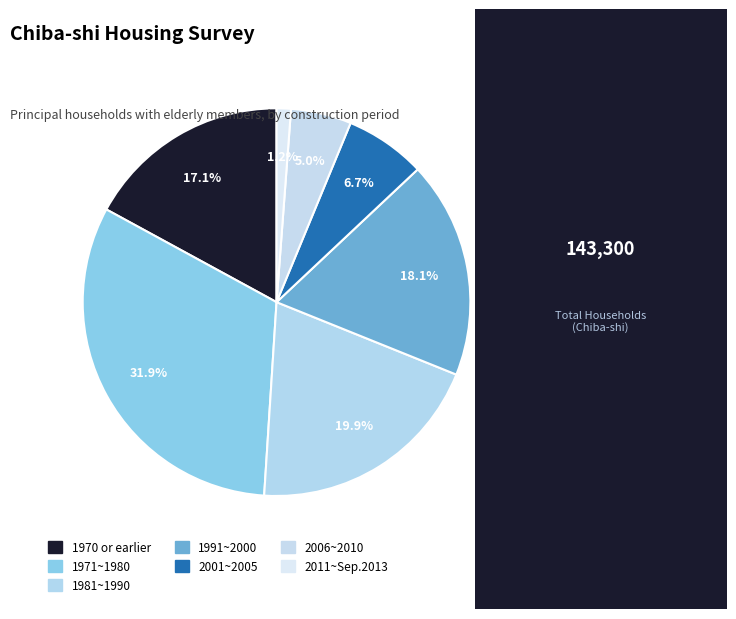

True or false: 2001~2005 accounts for 7% of the total.

True